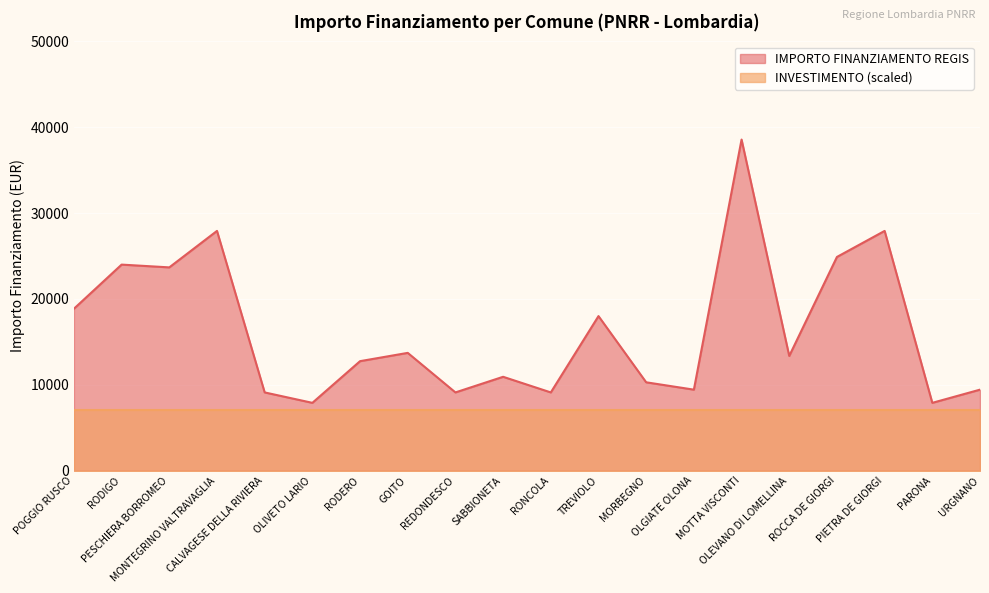

How many lines are shown in the chart?

2